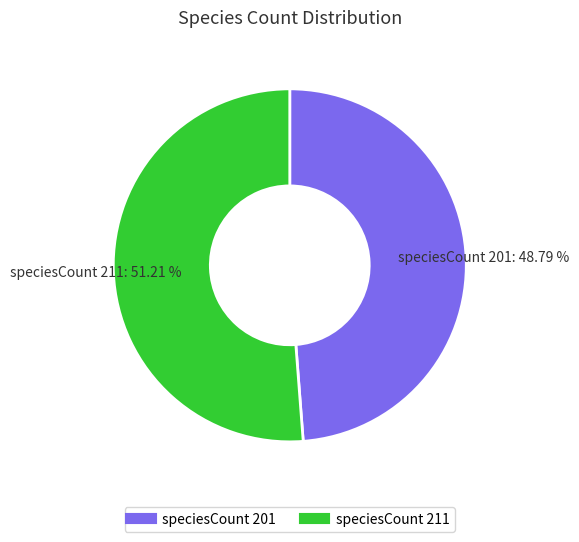

Is there a majority slice in this chart?

Yes